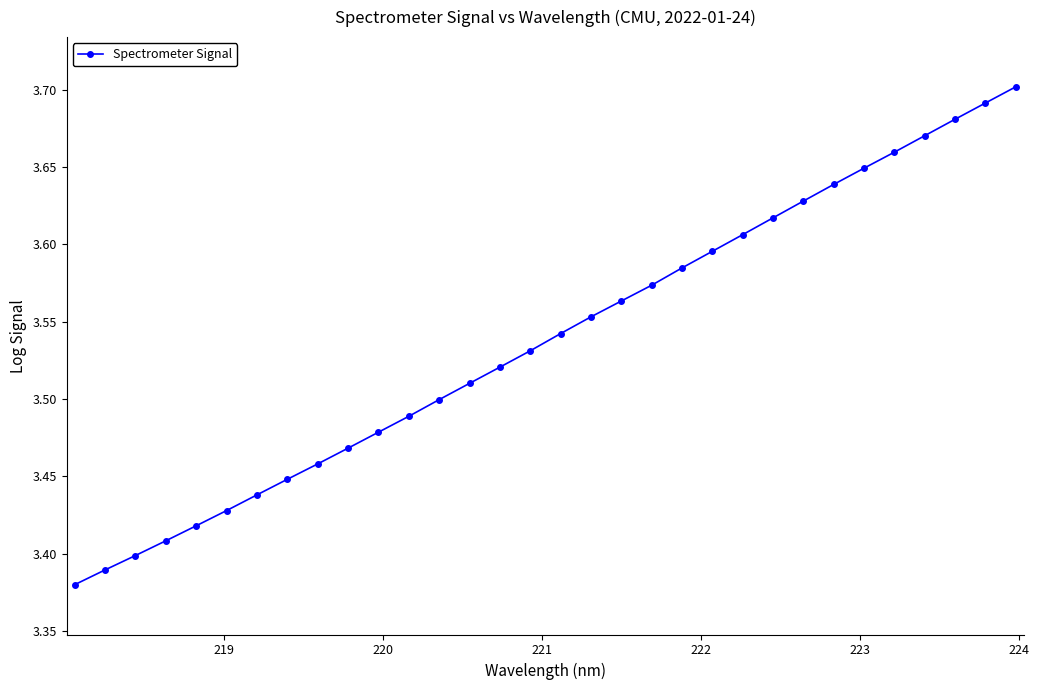

Count the values in the range 3 to 4.

32